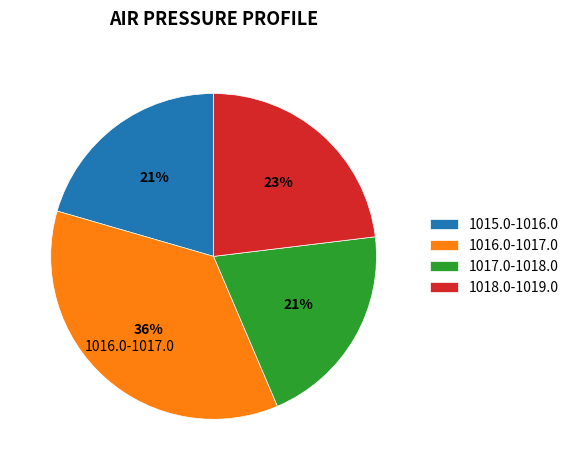

Does any single category account for the majority?

No